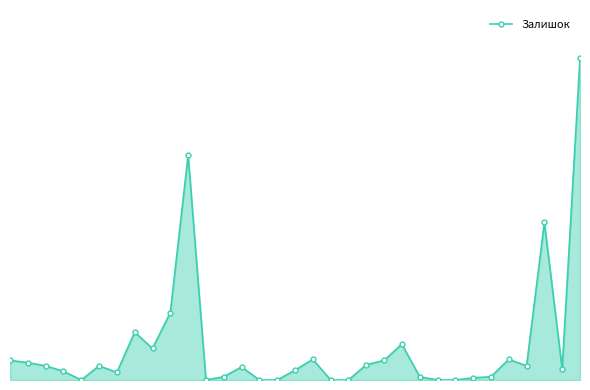

Reading left to right, transcribe all the data shown in this chart.

0=18	1=16	2=13	3=8	4=0	5=13	6=7	7=44	8=29	9=62	10=207	11=0	12=3	13=12	14=0	15=0	16=9	17=19	18=0	19=0	20=14	21=18	22=33	23=3	24=0	25=0	26=2	27=3	28=19	29=13	30=145	31=10	32=296